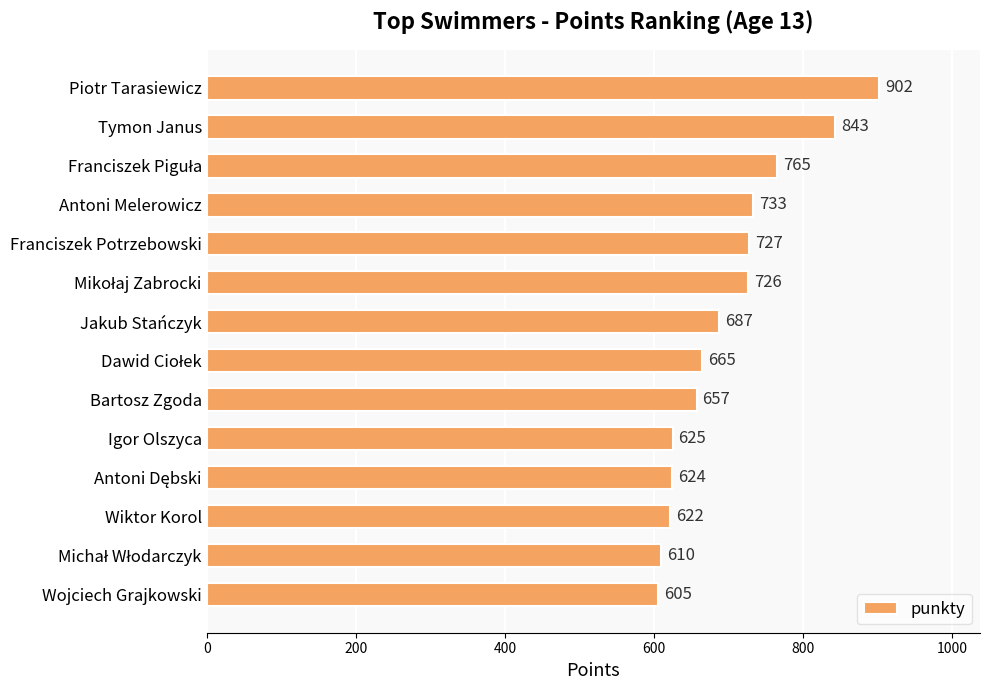

Reading bottom to top, list all the values displayed in this chart.

605	610	622	624	625	657	665	687	726	727	733	765	843	902